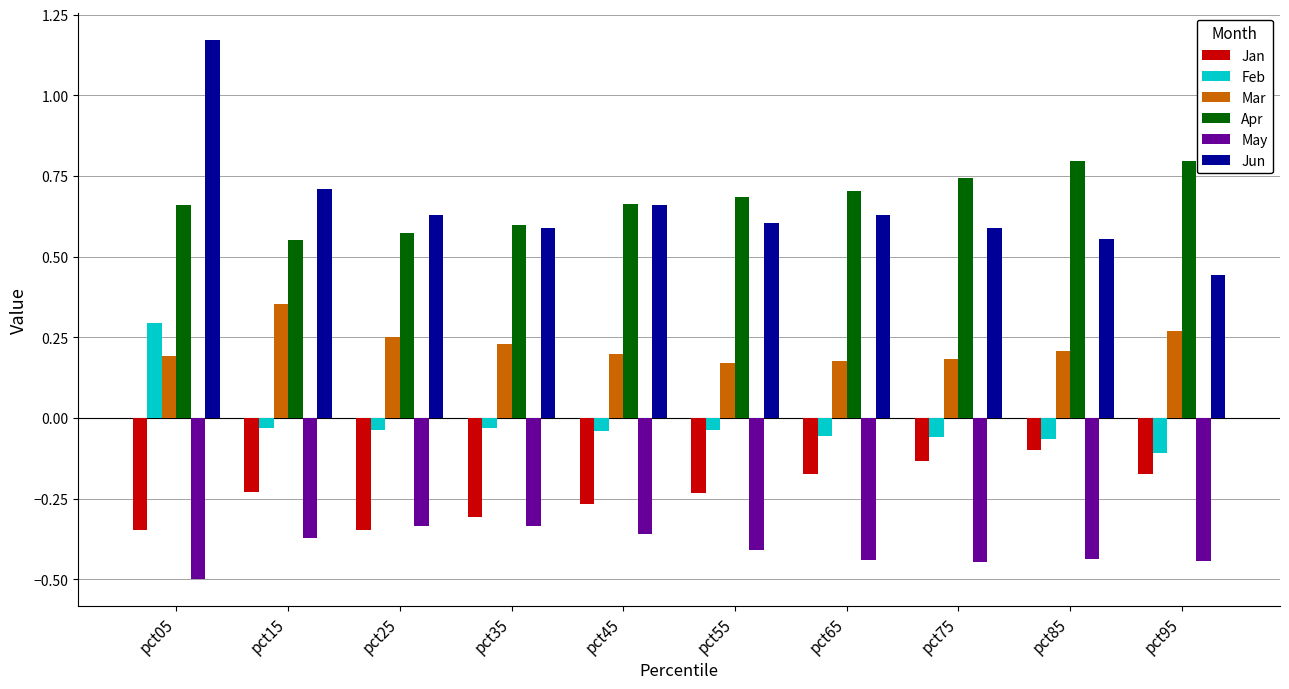

The value of Mar at pct25 is 0.3. True or false?

True